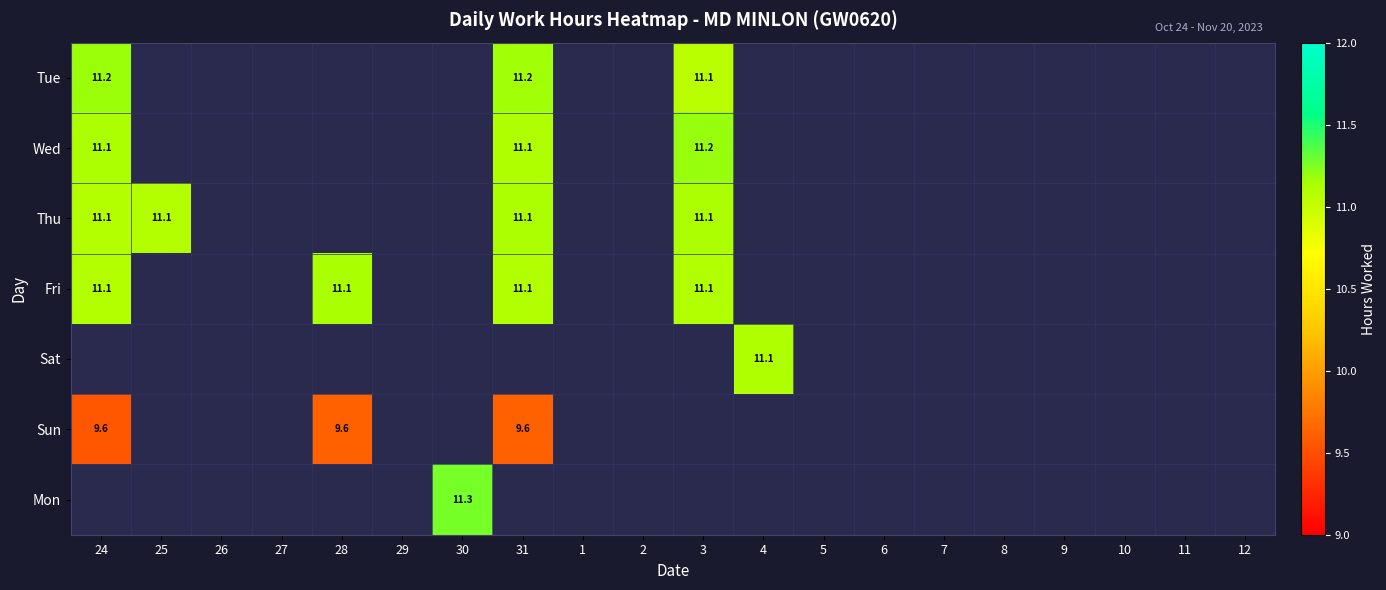

How many positive values does the Tue series have?

3